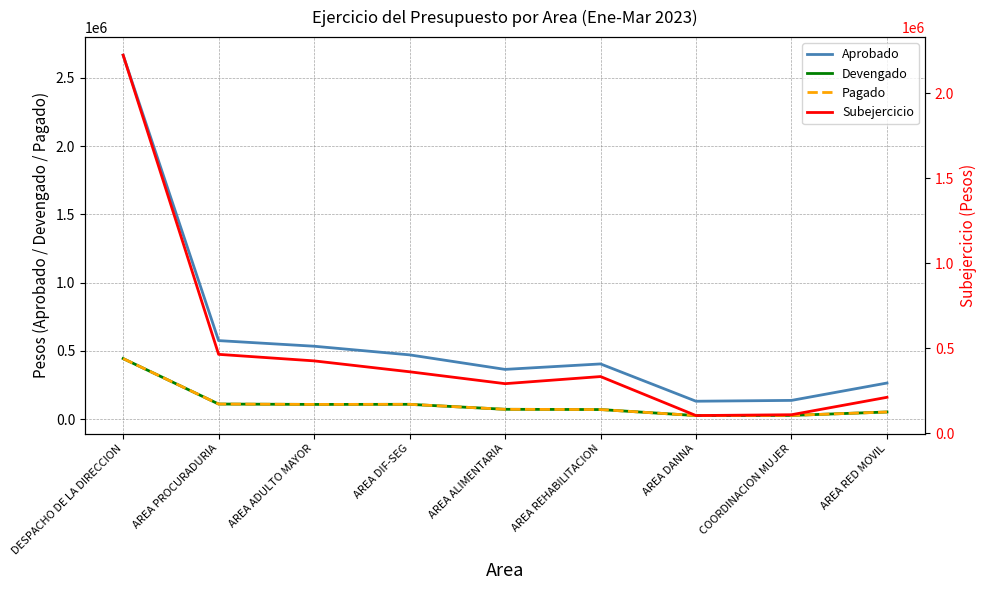

Reading left to right, what are all the values shown in this chart?

Aprobado: DESPACHO DE LA DIRECCION=2667484.8	AREA PROCURADURIA=575661.6	AREA ADULTO MAYOR=534450.1	AREA DIF-SEG=471143.6	AREA ALIMENTARIA=364727.8	AREA REHABILITACION=404761.5	AREA DANNA=131423.0	COORDINACION MUJER=137501.5	AREA RED MOVIL=264846.1
Devengado: DESPACHO DE LA DIRECCION=444086.7	AREA PROCURADURIA=110833.1	AREA ADULTO MAYOR=108032.9	AREA DIF-SEG=108756.8	AREA ALIMENTARIA=72259.6	AREA REHABILITACION=70501.5	AREA DANNA=26400.6	COORDINACION MUJER=27600.3	AREA RED MOVIL=52507.9
Pagado: DESPACHO DE LA DIRECCION=444086.7	AREA PROCURADURIA=110833.1	AREA ADULTO MAYOR=108032.9	AREA DIF-SEG=108756.8	AREA ALIMENTARIA=72259.6	AREA REHABILITACION=70501.5	AREA DANNA=26400.6	COORDINACION MUJER=27600.3	AREA RED MOVIL=52507.9
Subejercicio: DESPACHO DE LA DIRECCION=2223398.1	AREA PROCURADURIA=464828.5	AREA ADULTO MAYOR=426417.2	AREA DIF-SEG=362386.8	AREA ALIMENTARIA=292468.3	AREA REHABILITACION=334260.0	AREA DANNA=105022.4	COORDINACION MUJER=109901.2	AREA RED MOVIL=212338.2